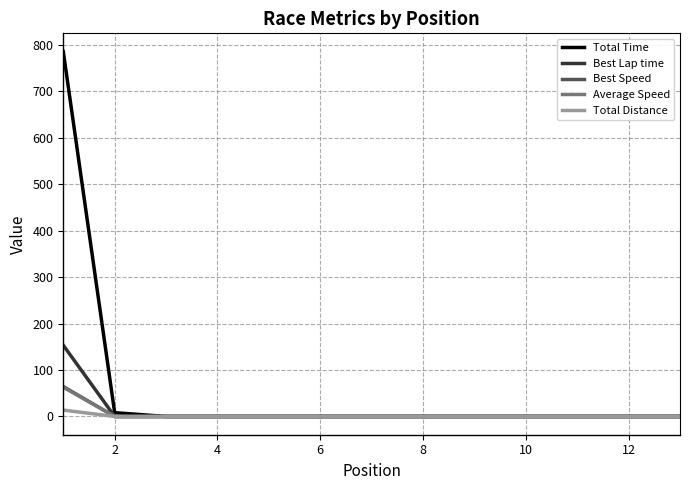

What is the maximum value shown in the chart?

785.8